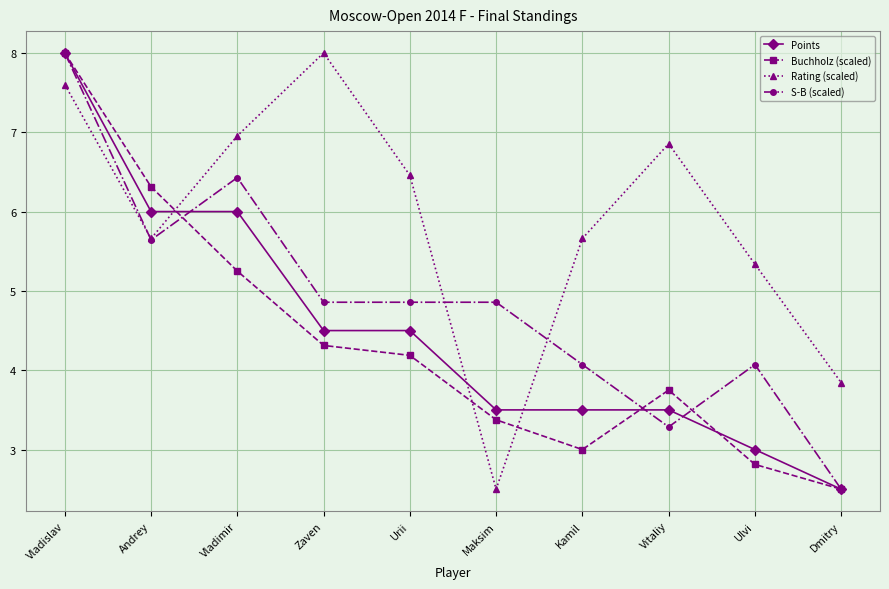

What is the difference between the highest and lowest values at Vitaliy?

3.6